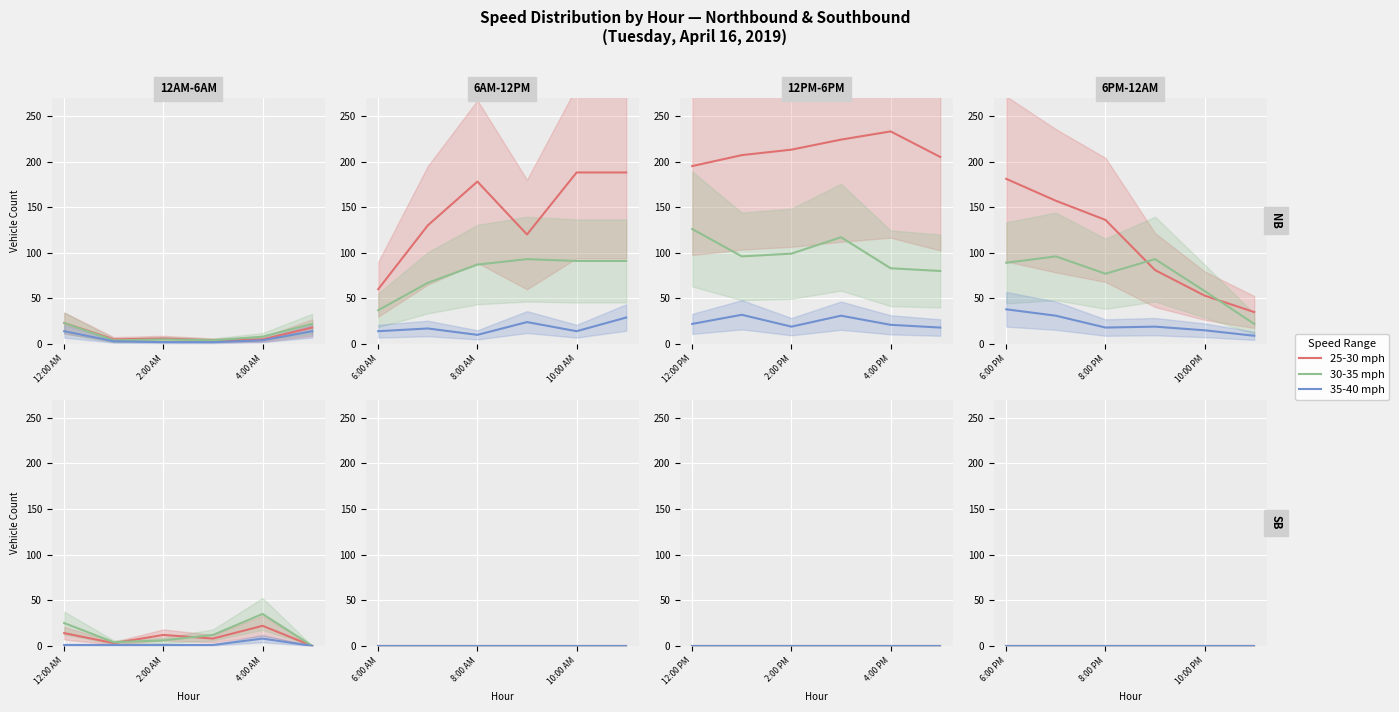

What position from the right is 9:00 PM?

3